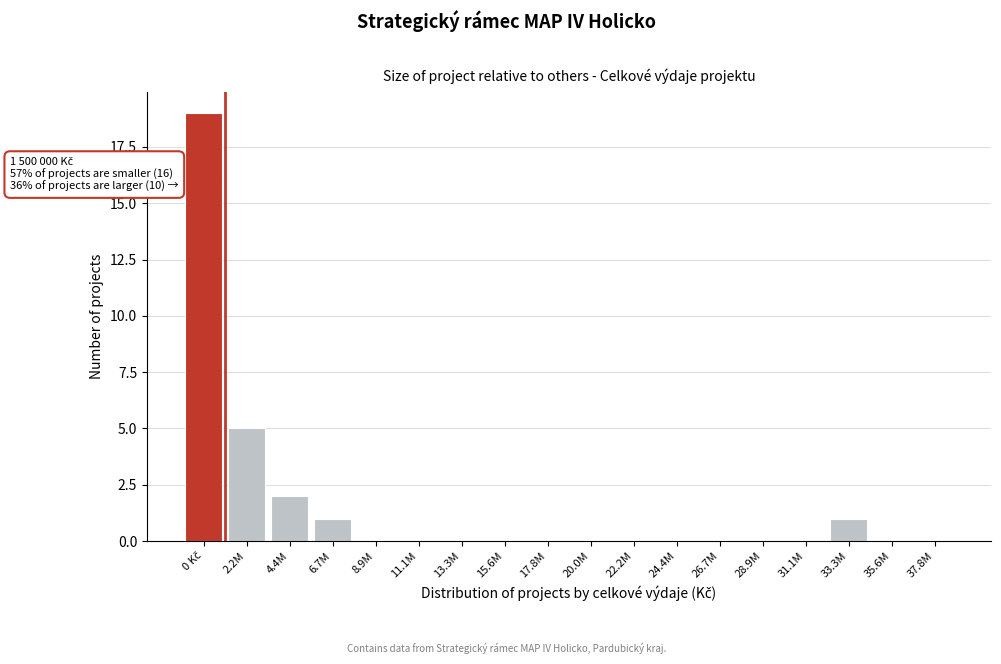

Between 4.4M and 33.3M, which is larger?

4.4M